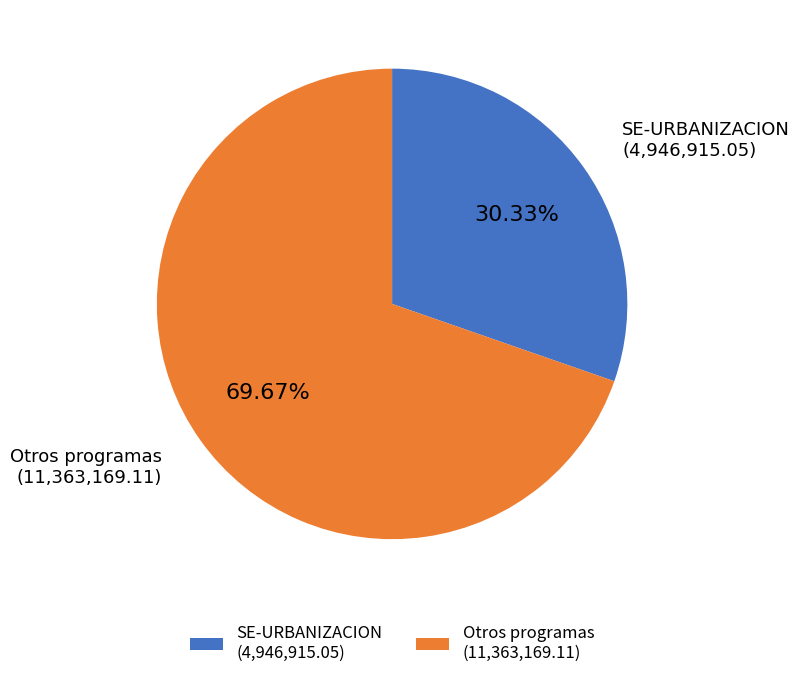

Which category has the biggest portion of the pie?

Otros programas (11,363,169.11)